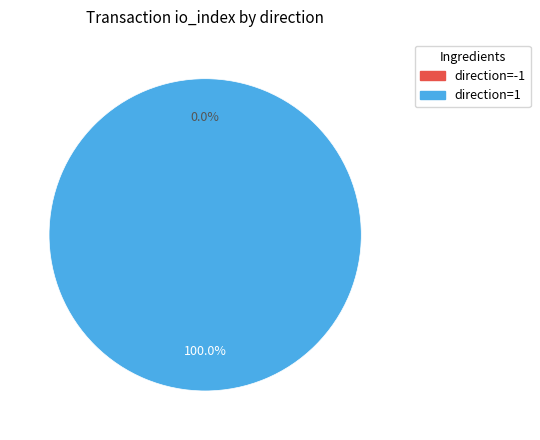

Which slice is the largest?

direction=1 (io_index=4)